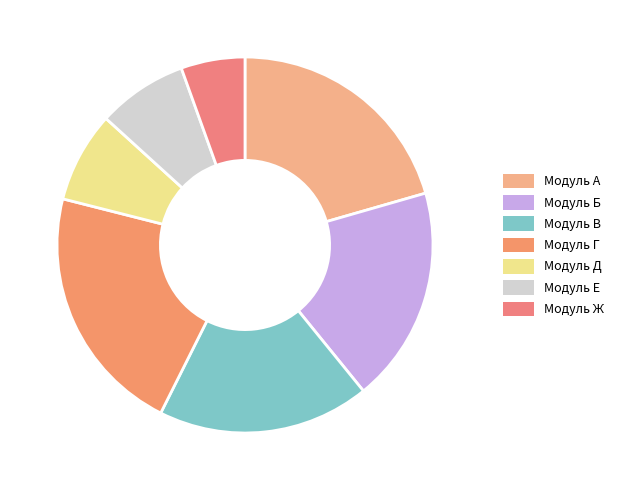

What percentage do Модуль Ж and Модуль Г together represent?

27.1%